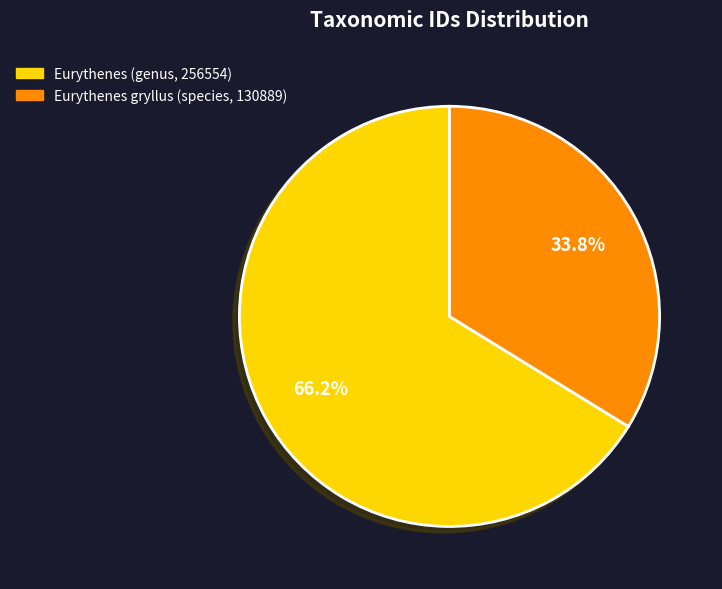

Which category has the smallest portion of the pie?

Eurythenes gryllus (species, 130889)